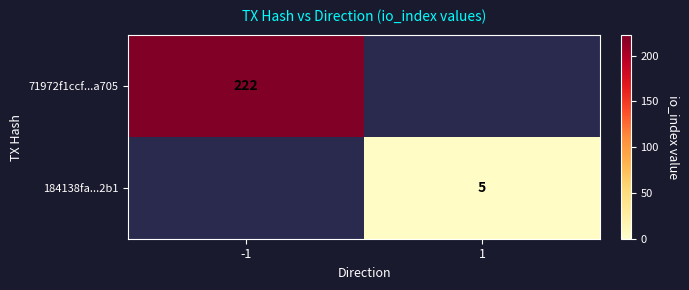

The value of 184138fa...2b1 at 1 is 5. True or false?

True